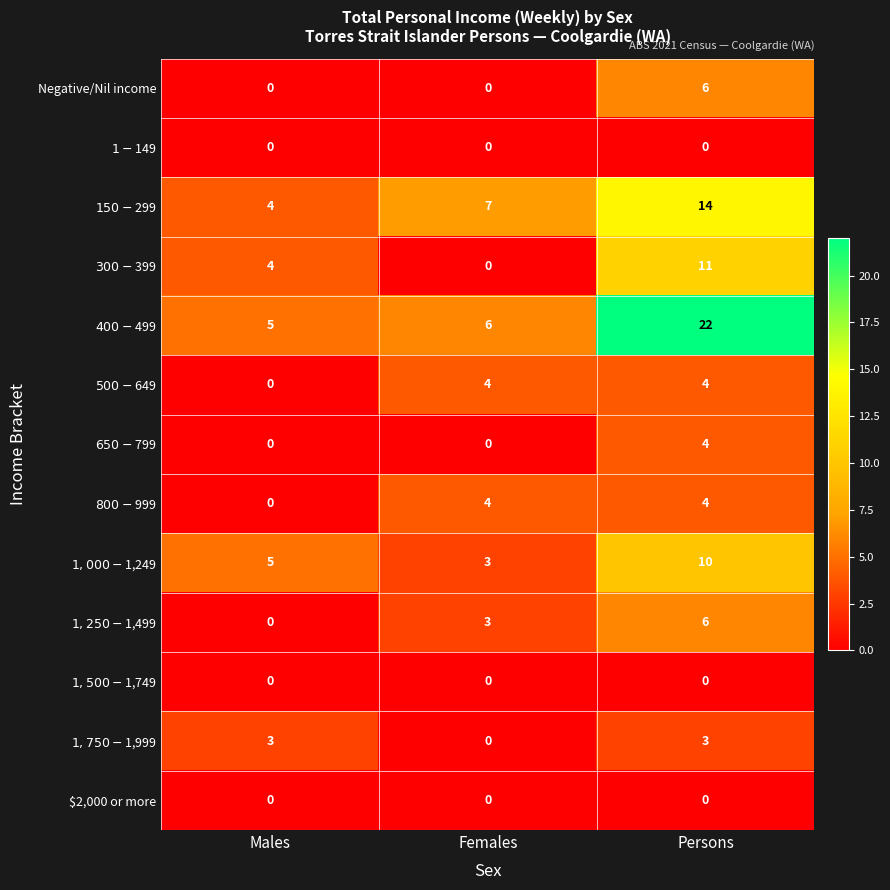

At which category is the sum across all series the highest?

Persons